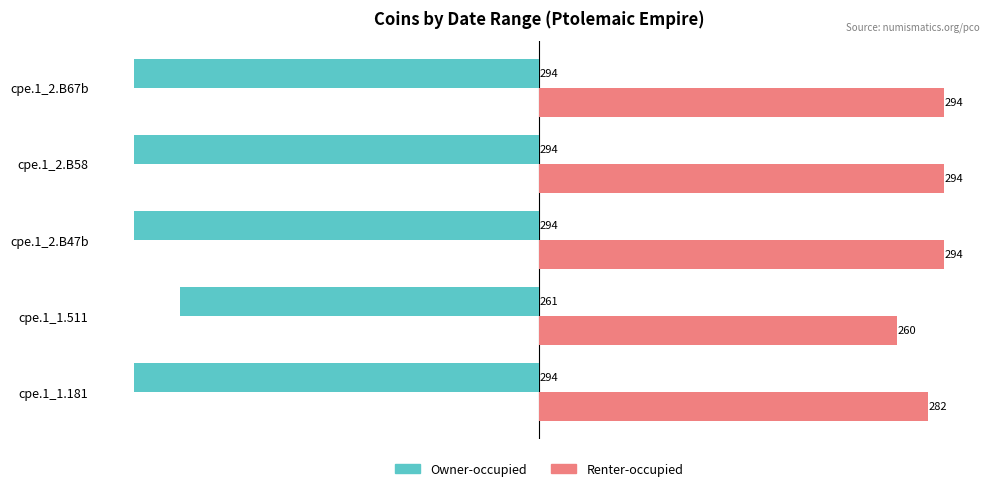

What is the greatest value displayed?

294